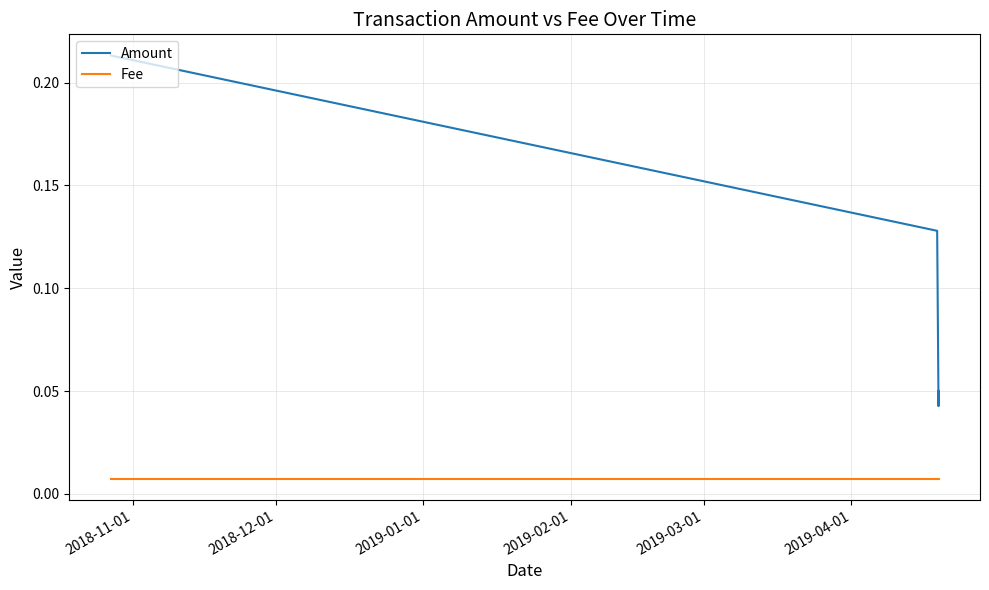

True or false: Fee and Amount cross at least once.

False